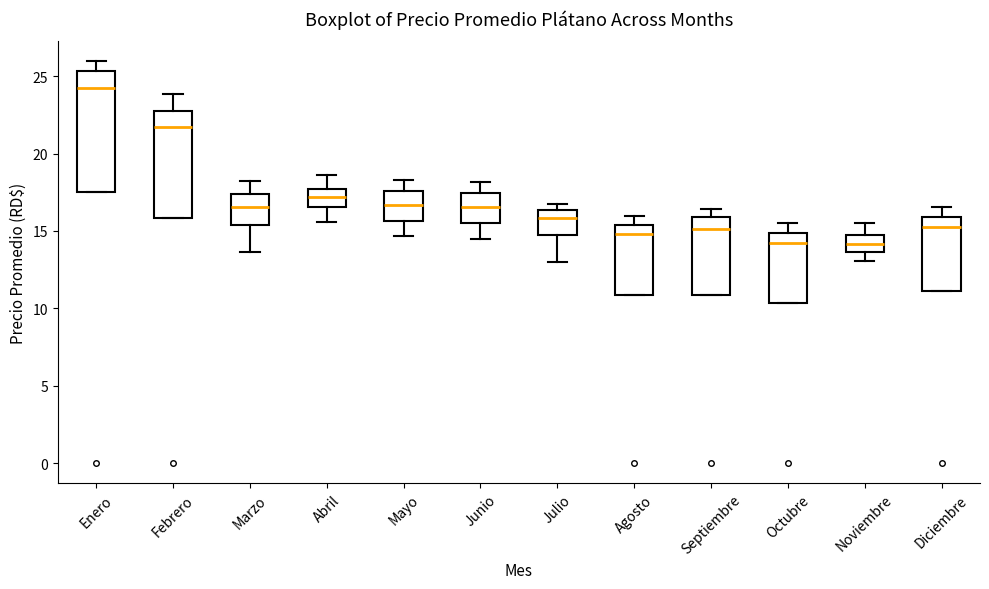

Reading left to right, read every box against the y-axis: the position of its median line, the range the box covers, and the ends of its whiskers. The values are not printed on the chart, so give them approximately, as read against the axis.

Enero: median 24.0, box 17.5 to 25.5, whiskers 17.5 to 26.0
Febrero: median 21.5, box 16.0 to 23.0, whiskers 16.0 to 24.0
Marzo: median 16.5, box 15.5 to 17.5, whiskers 13.5 to 18.0
Abril: median 17.0, box 16.5 to 17.5, whiskers 15.5 to 18.5
Mayo: median 16.5, box 15.5 to 17.5, whiskers 14.5 to 18.5
Junio: median 16.5, box 15.5 to 17.5, whiskers 14.5 to 18.0
Julio: median 16.0, box 15.0 to 16.5, whiskers 13.0 to 16.5 (just above the box's upper edge)
Agosto: median 15.0, box 11.0 to 15.5, whiskers 11.0 to 16.0
Septiembre: median 15.0, box 11.0 to 16.0, whiskers 11.0 to 16.5
Octubre: median 14.0, box 10.5 to 15.0, whiskers 10.5 to 15.5
Noviembre: median 14.0, box 13.5 to 14.5, whiskers 13.0 to 15.5
Diciembre: median 15.5, box 11.0 to 16.0, whiskers 11.0 to 16.5